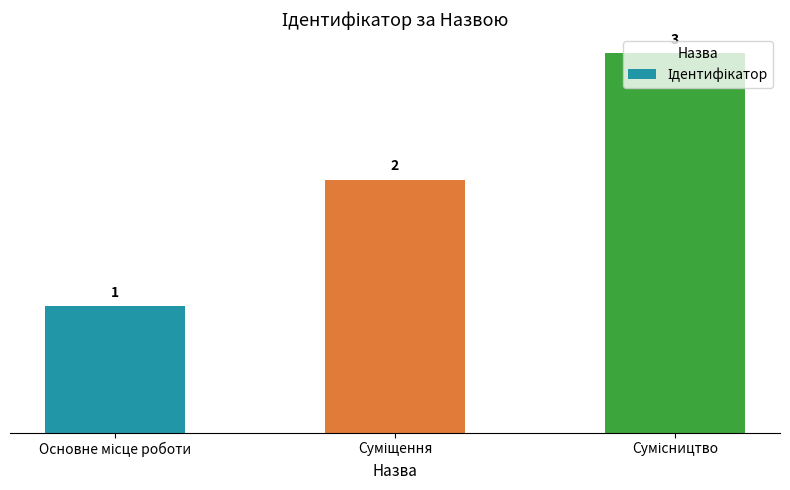

Reading right to left, list all the values displayed in this chart.

3	2	1